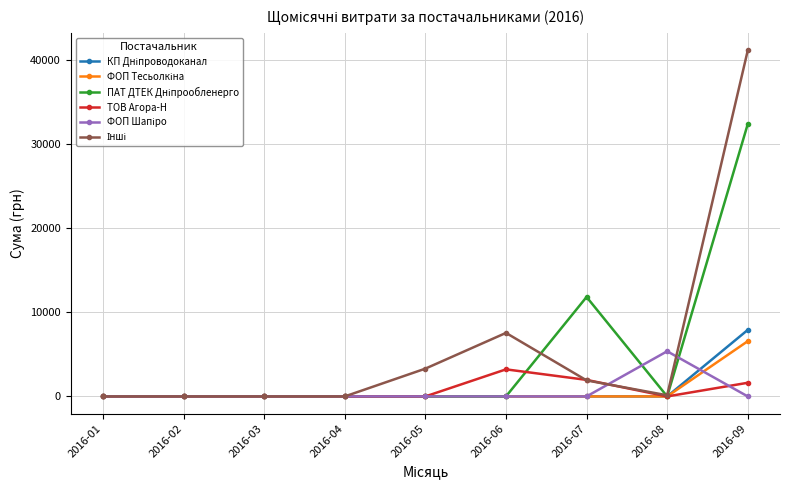

Which category has the highest value in the ТОВ Агора-Н series?

2016-06